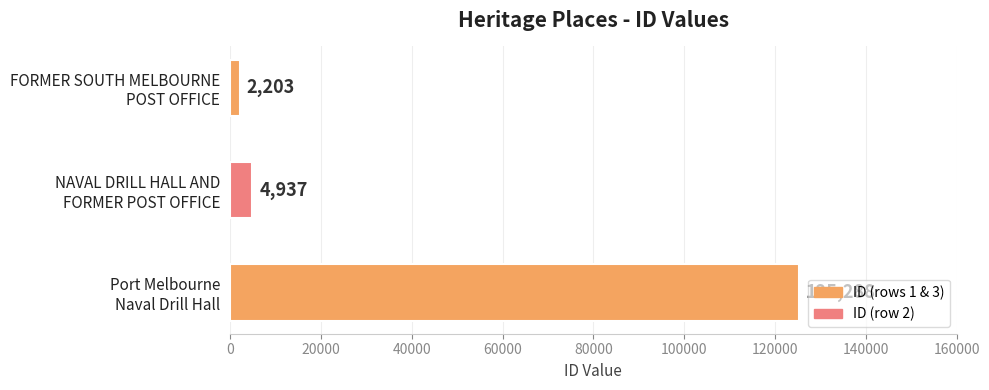

What is the maximum value shown in the chart?

125288